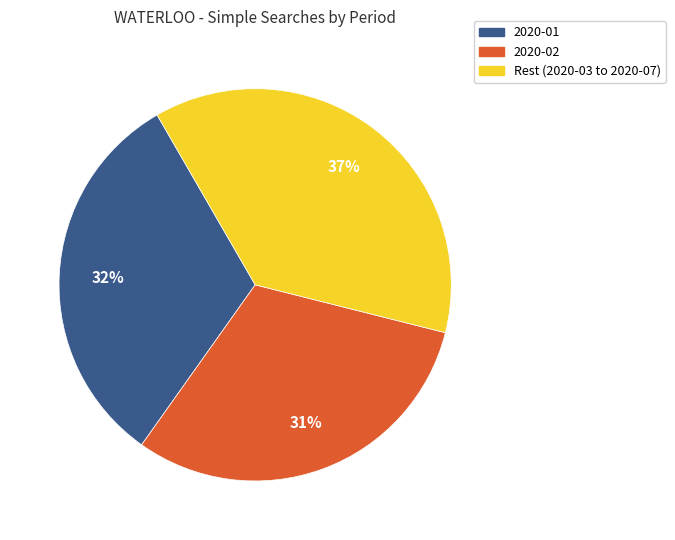

To the nearest percent, what percentage of the pie is Rest (2020-03 to 2020-07)?

37%